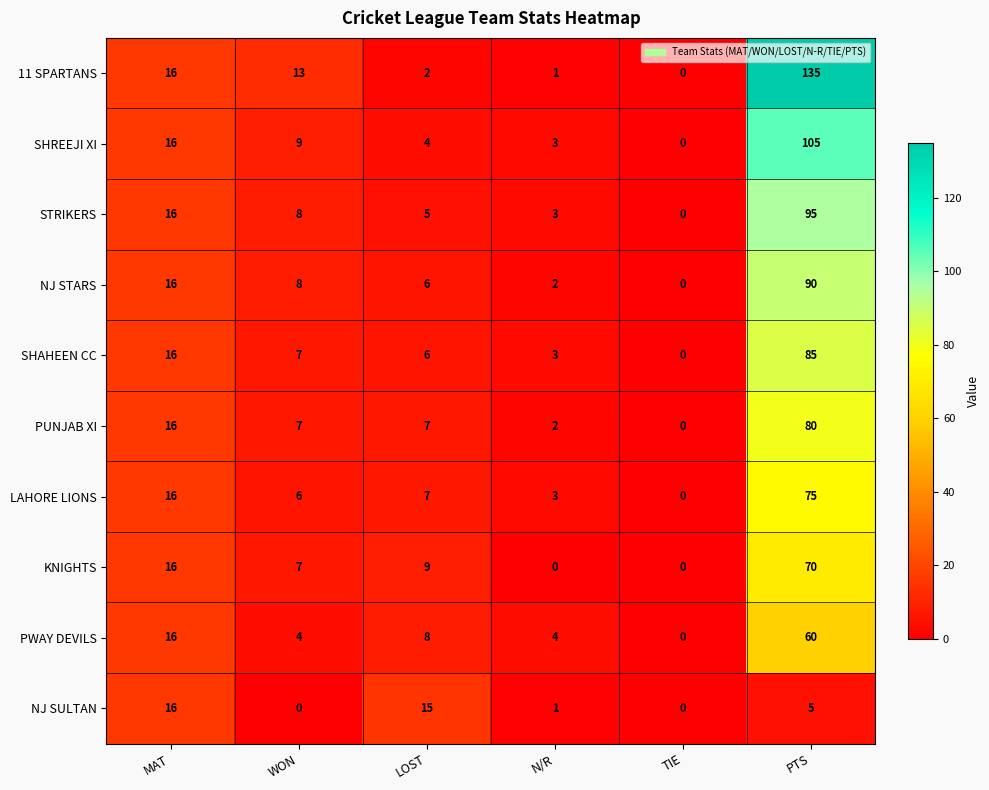

At which category does the chart reach its peak across all series?

PTS